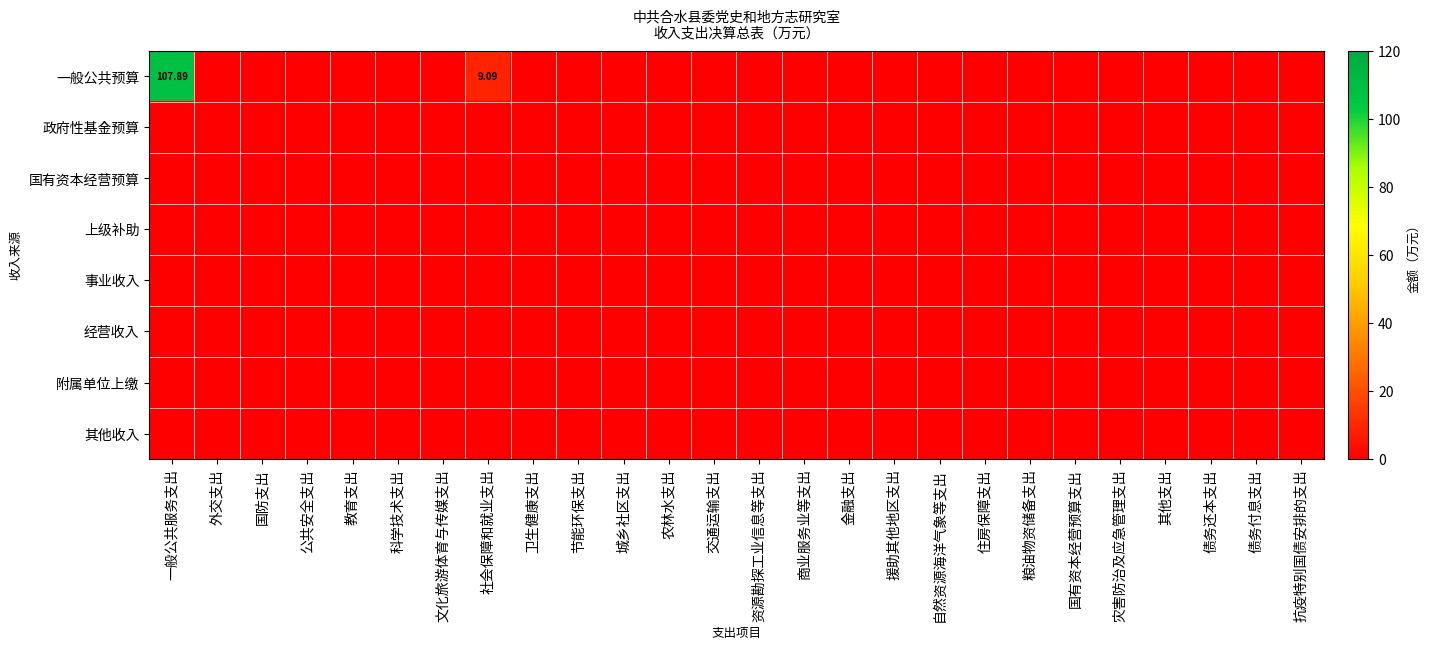

List the labels in order of 经营收入 value, largest first.

一般公共服务支出, 外交支出, 国防支出, 公共安全支出, 教育支出, 科学技术支出, 文化旅游体育与传媒支出, 社会保障和就业支出, 卫生健康支出, 节能环保支出, 城乡社区支出, 农林水支出, 交通运输支出, 资源勘探工业信息等支出, 商业服务业等支出, 金融支出, 援助其他地区支出, 自然资源海洋气象等支出, 住房保障支出, 粮油物资储备支出, 国有资本经营预算支出, 灾害防治及应急管理支出, 其他支出, 债务还本支出, 债务付息支出, 抗疫特别国债安排的支出